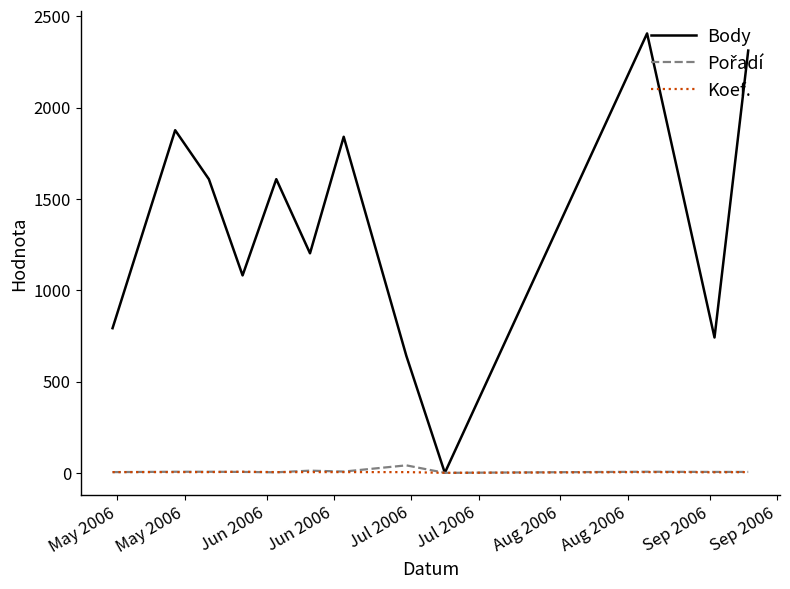

Which series has the largest range (max minus min)?

Body